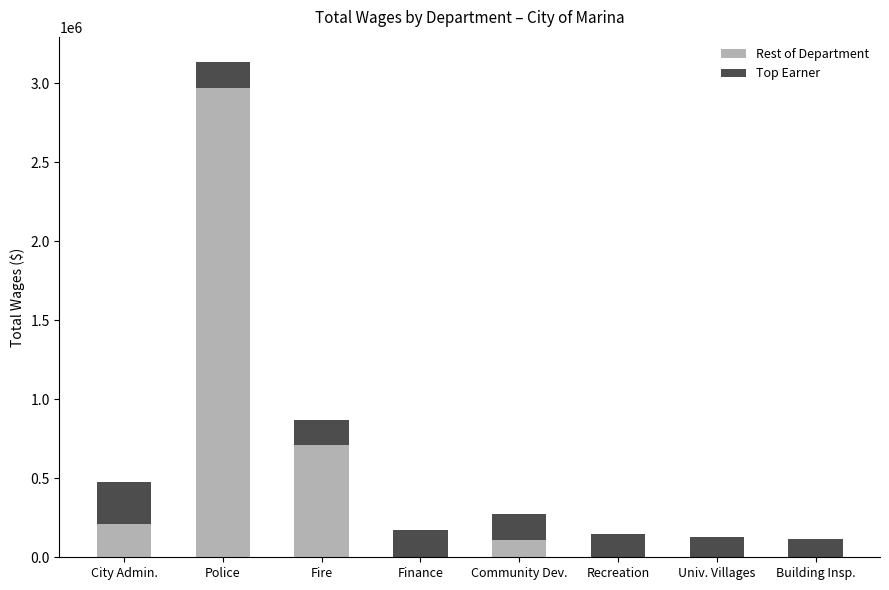

At which category is the sum across all series the highest?

Police